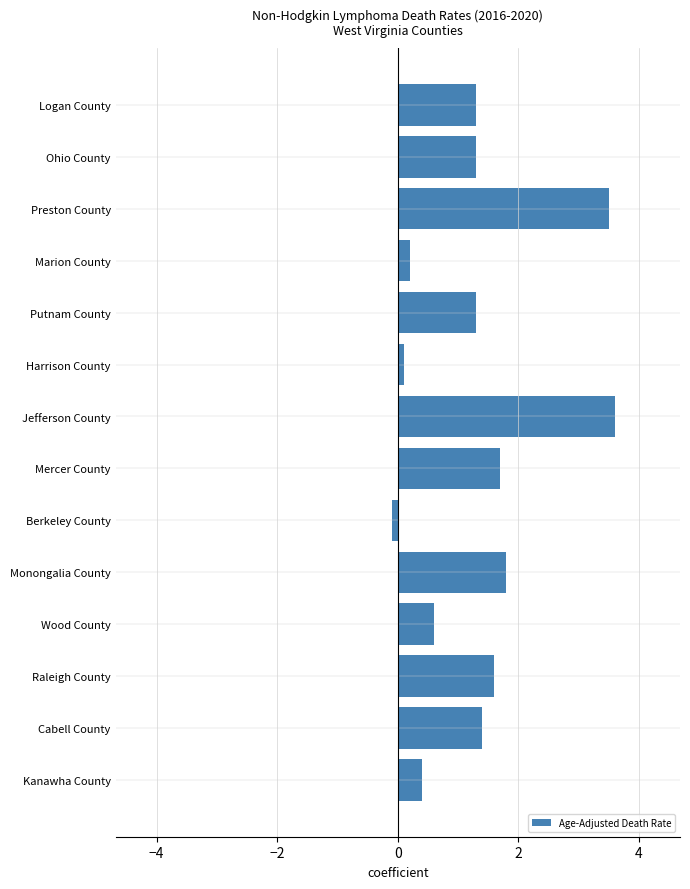

What is the approximate value at Monongalia County?

1.8